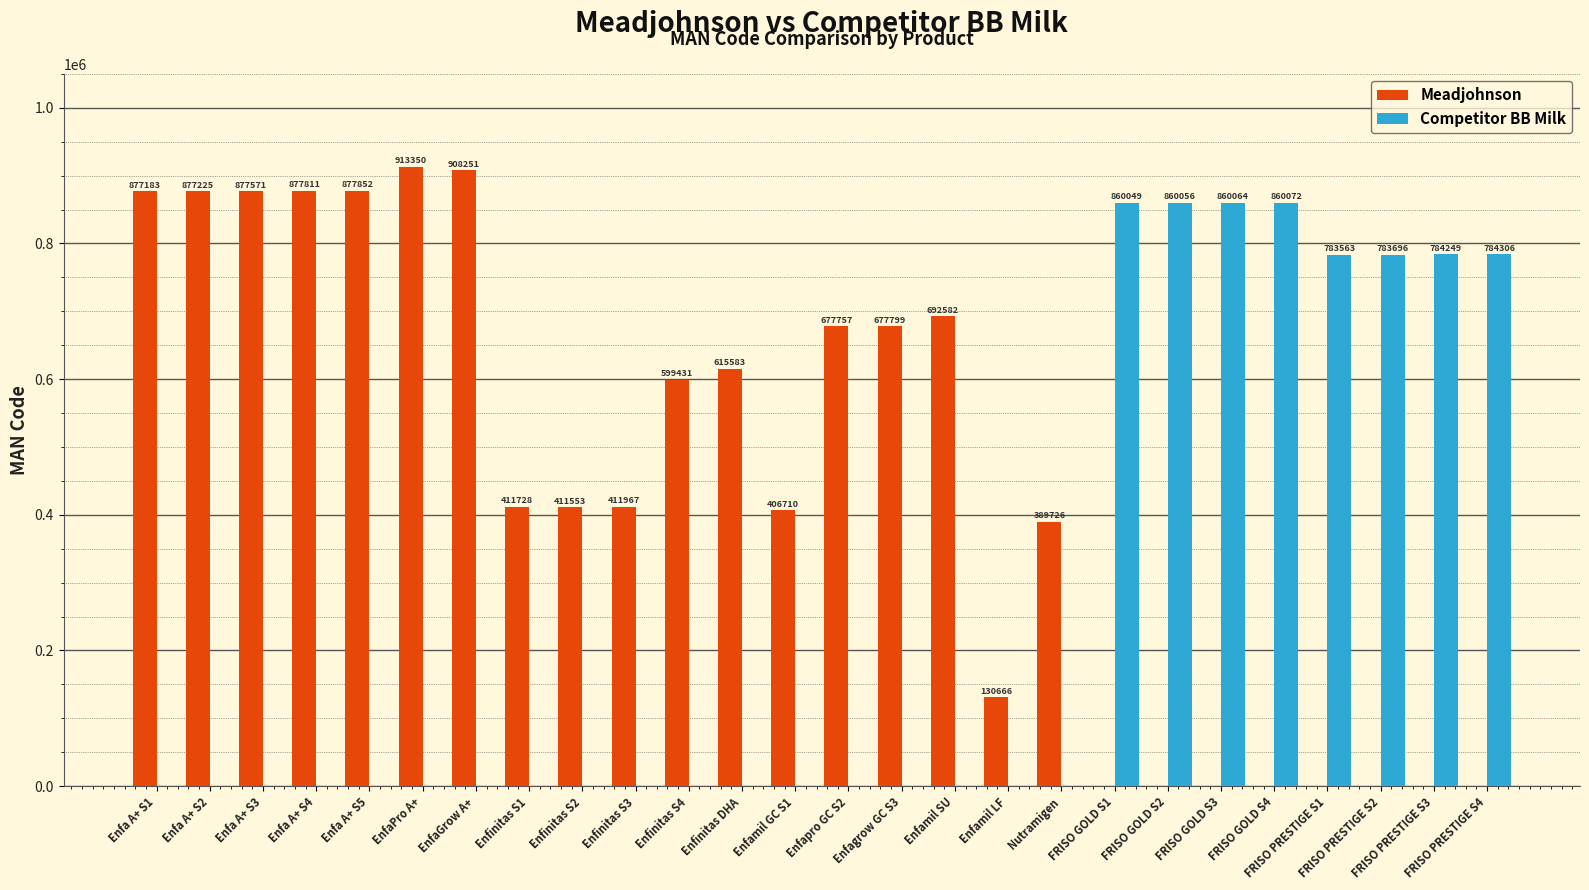

Is it true that Competitor BB Milk equals 860072 at FRISO GOLD S4?

True